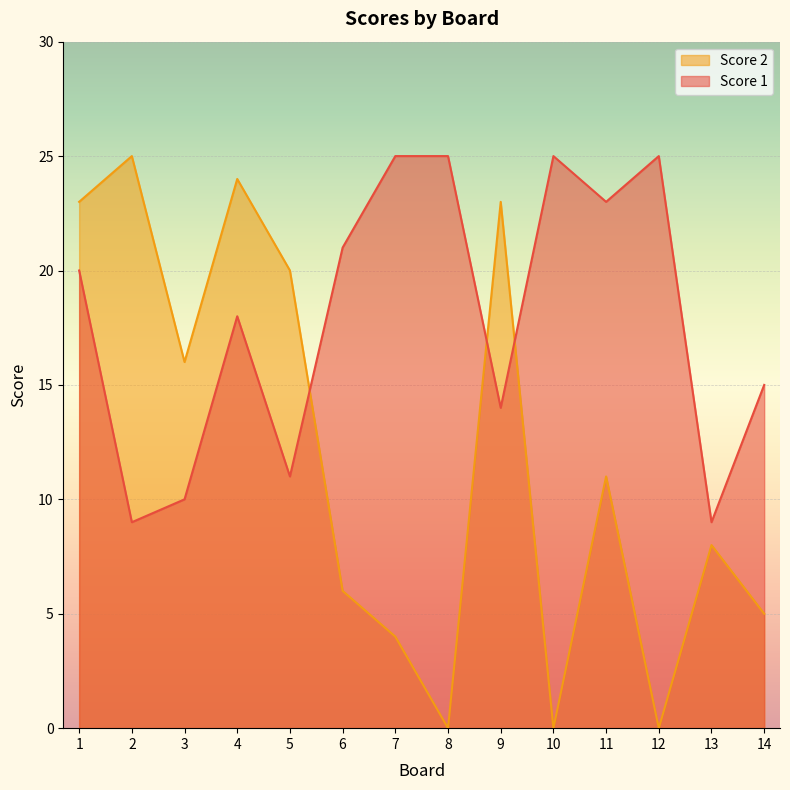

True or false: Score 2 has a value of 17 at 2.

False